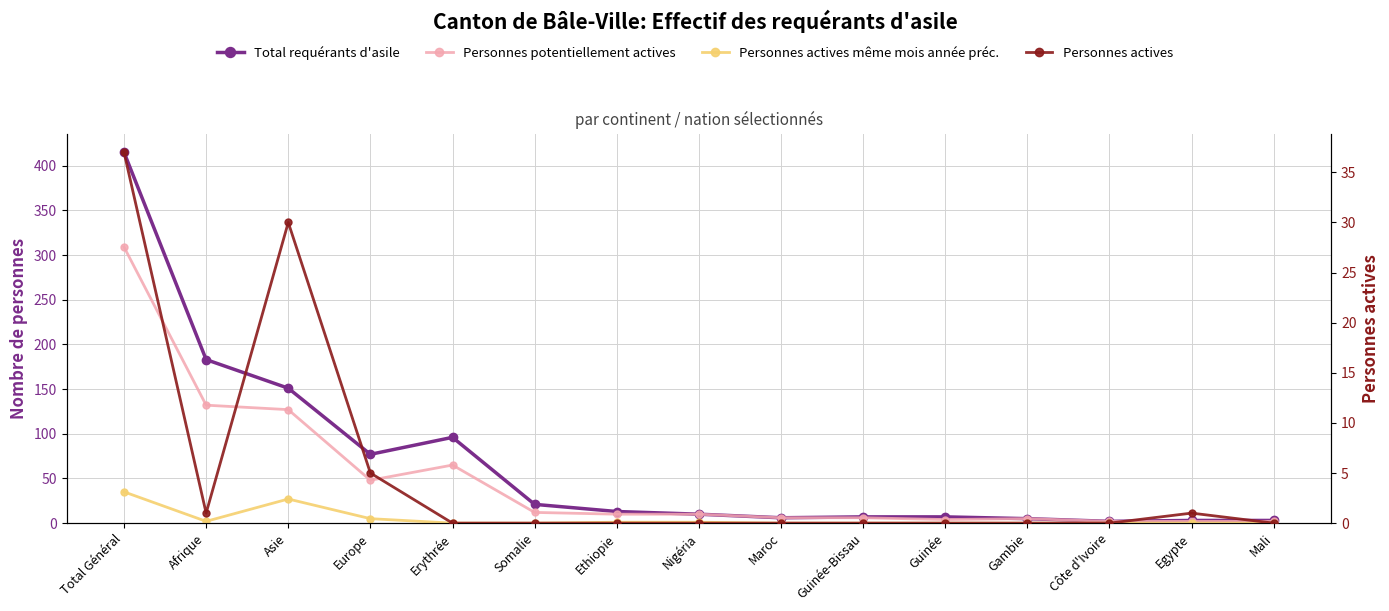

List the labels in order of Total requérants d'asile value, smallest first.

Côte d'Ivoire, Egypte, Mali, Gambie, Maroc, Guinée-Bissau, Guinée, Nigéria, Ethiopie, Somalie, Europe, Erythrée, Asie, Afrique, Total Général